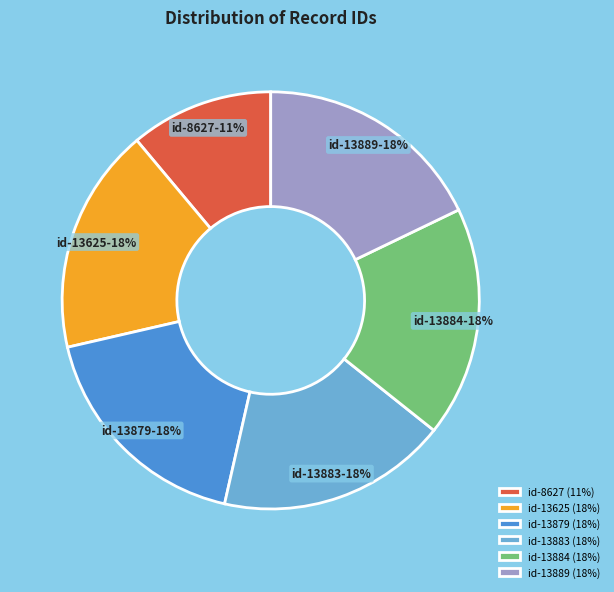

What percentage is the id-8627 slice, to the nearest percent?

11%